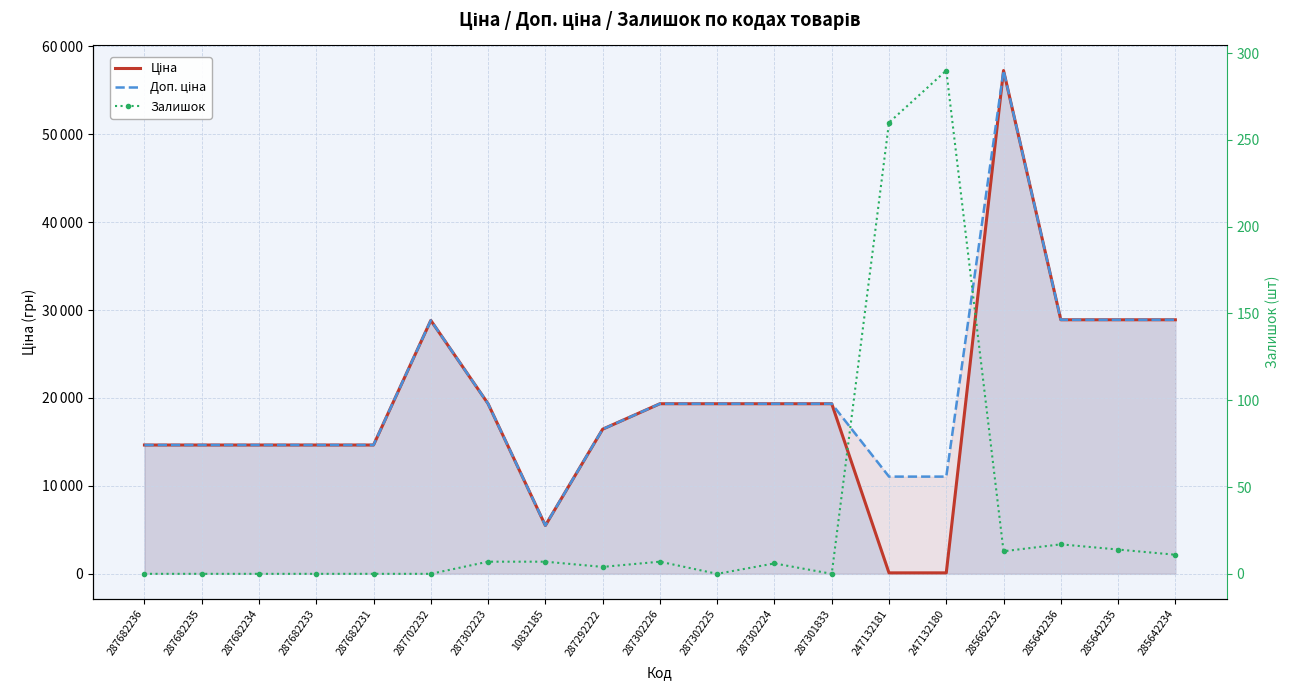

The Залишок series shows 7.0 at 287302223. True or false?

True